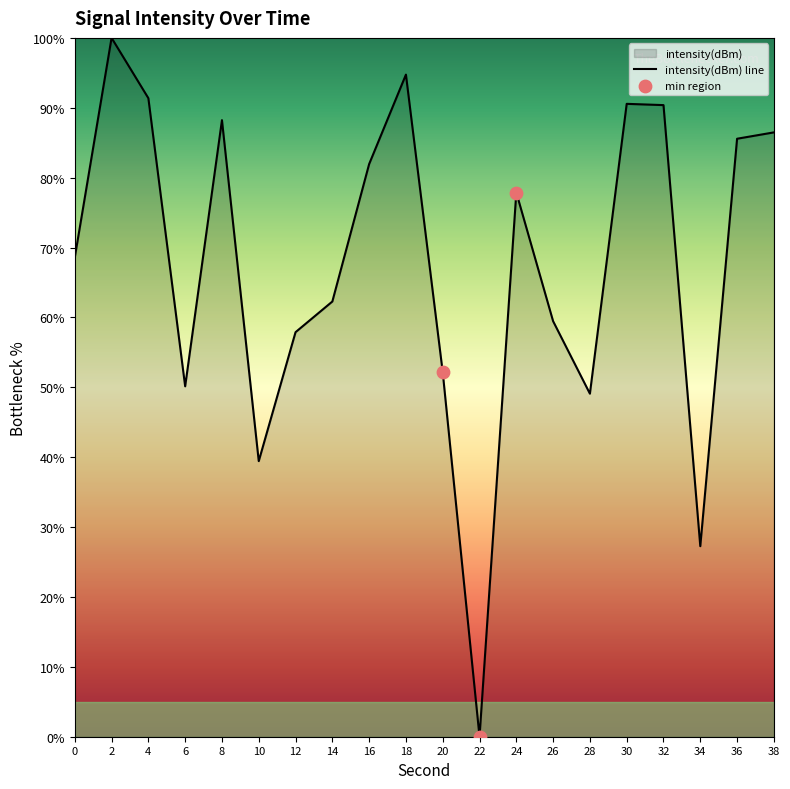

Between 6 and 26, which is larger?

26